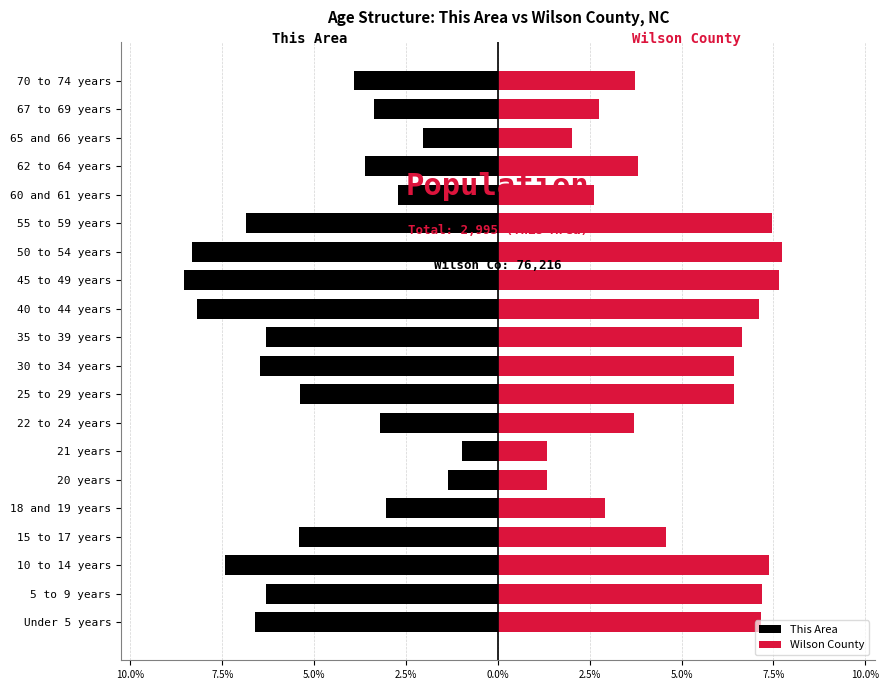

The This Area series shows -5.4 at 15 to 17 years. True or false?

True